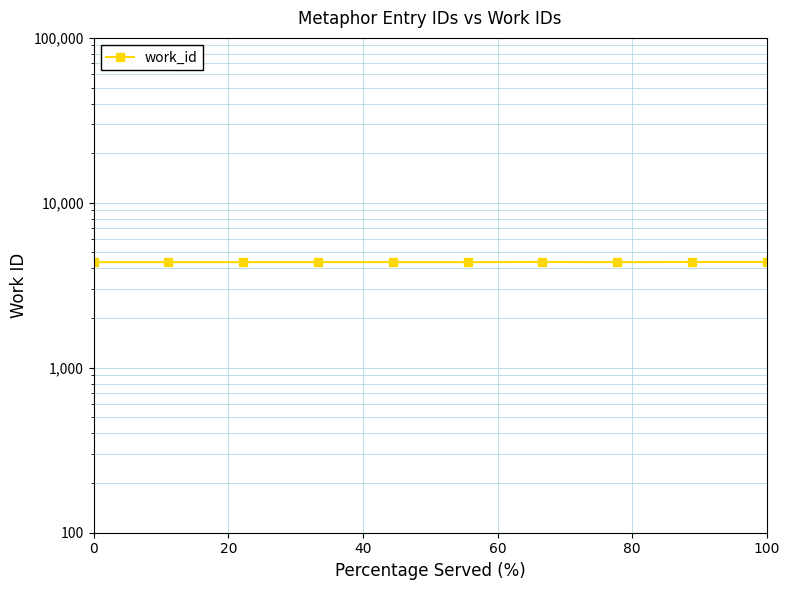

How many series are shown in this chart?

1